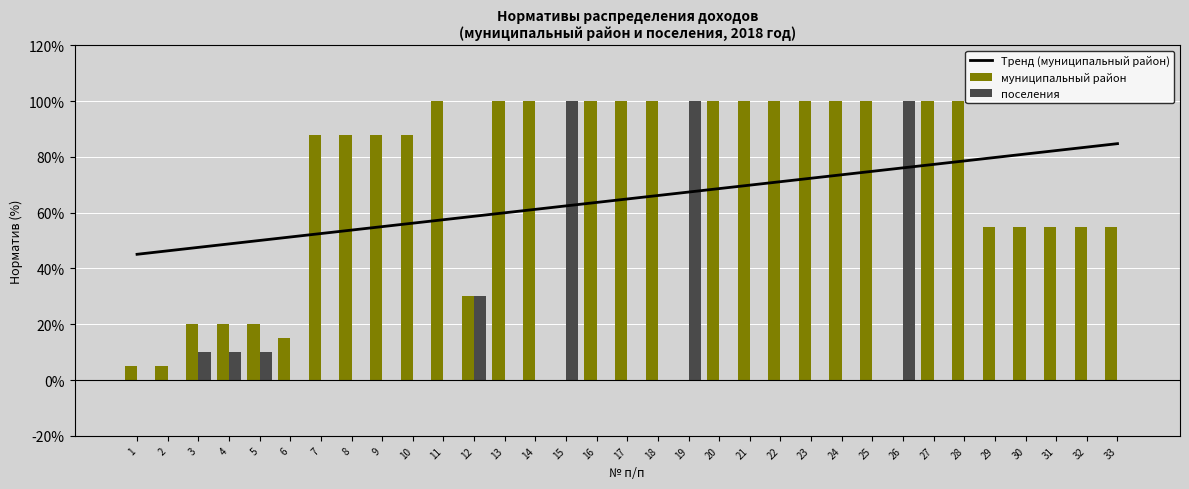

The value of муниципальный район at 26 is -63.1. True or false?

False